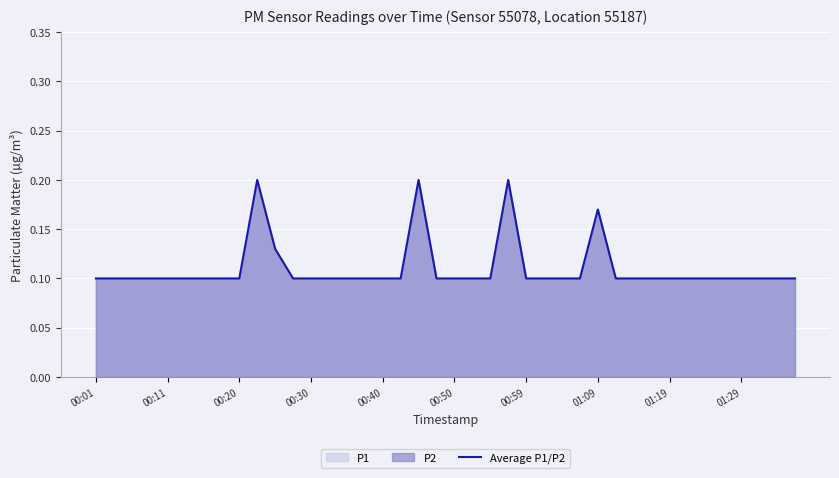

How many values are between 0 and 1?

40